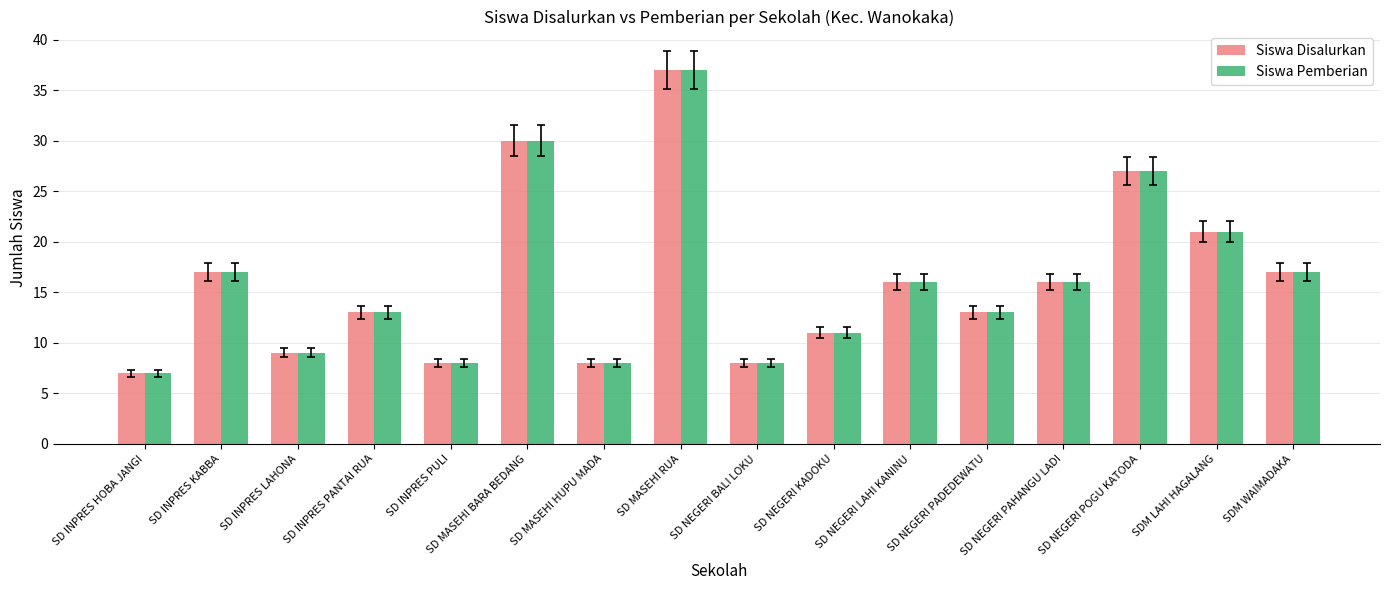

What is the difference between the Siswa Pemberian values at SD INPRES KABBA and SD MASEHI RUA?

20